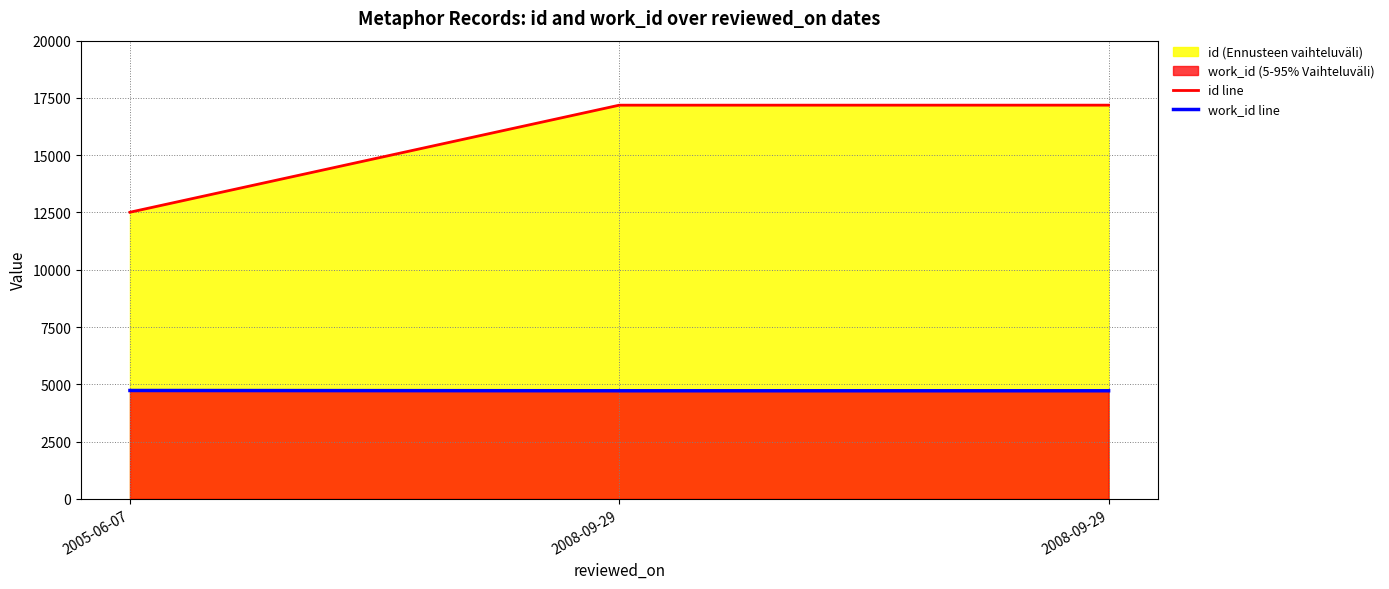

Reading left to right, what are all the values shown in this chart?

id line: 12511	17184	17185
work_id line: 4730	4718	4718